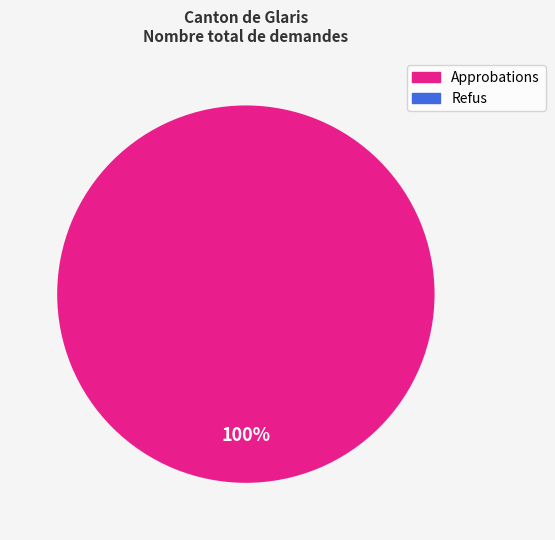

Combined, what portion of the pie is Asie and Afrique?

100.0%